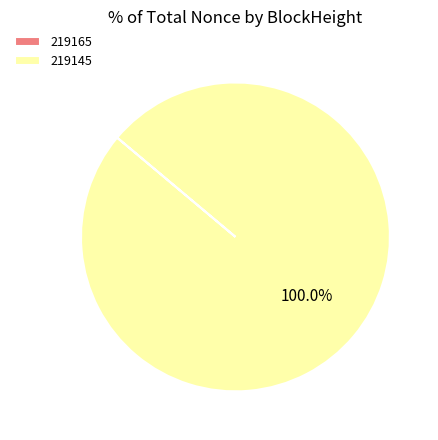

Does any single category account for the majority?

Yes